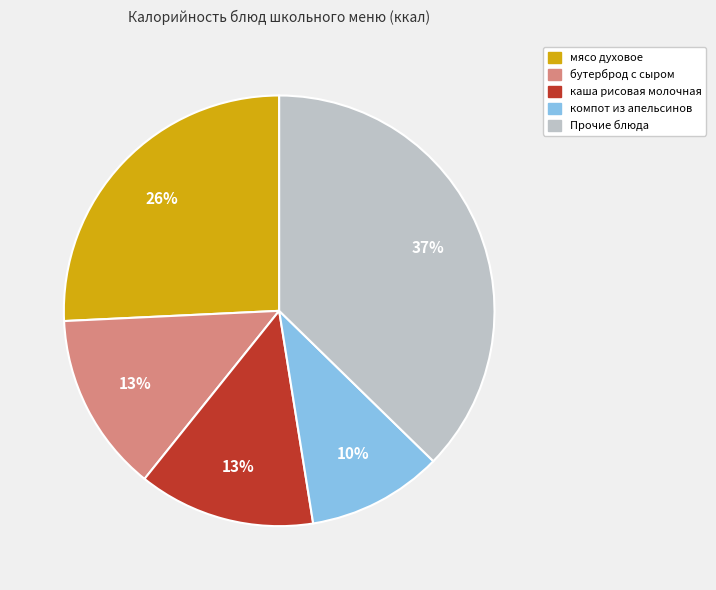

Combined, do бутерброд с сыром and компот из апельсинов account for over 50%?

No